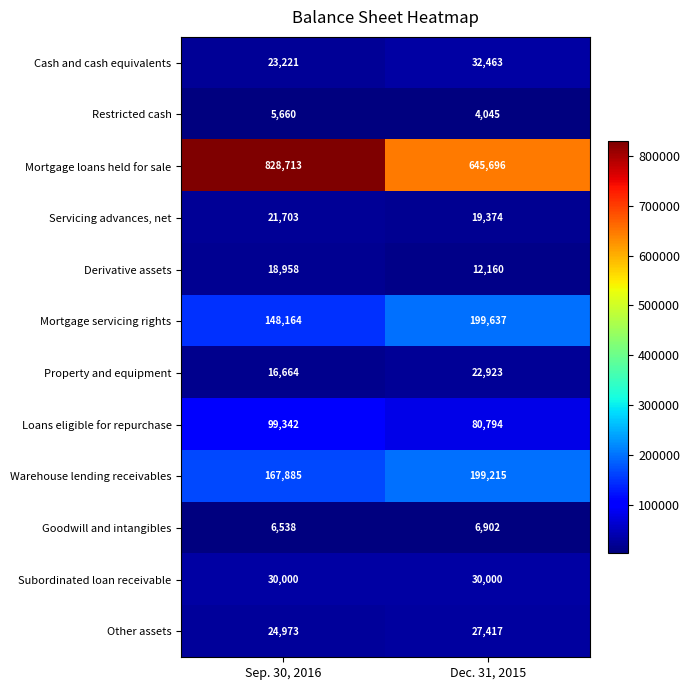

Reading right to left, extract all data points from this chart.

Cash and cash equivalents: 32463	23221
Restricted cash: 4045	5660
Mortgage loans held for sale: 645696	828713
Servicing advances, net: 19374	21703
Derivative assets: 12160	18958
Mortgage servicing rights: 199637	148164
Property and equipment: 22923	16664
Loans eligible for repurchase: 80794	99342
Warehouse lending receivables: 199215	167885
Goodwill and intangibles: 6902	6538
Subordinated loan receivable: 30000	30000
Other assets: 27417	24973